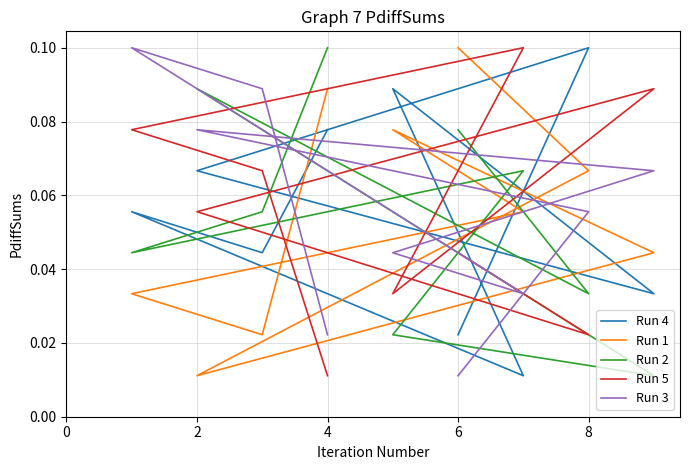

What is the value of the Run 3 point at the 2nd from the left?

0.1